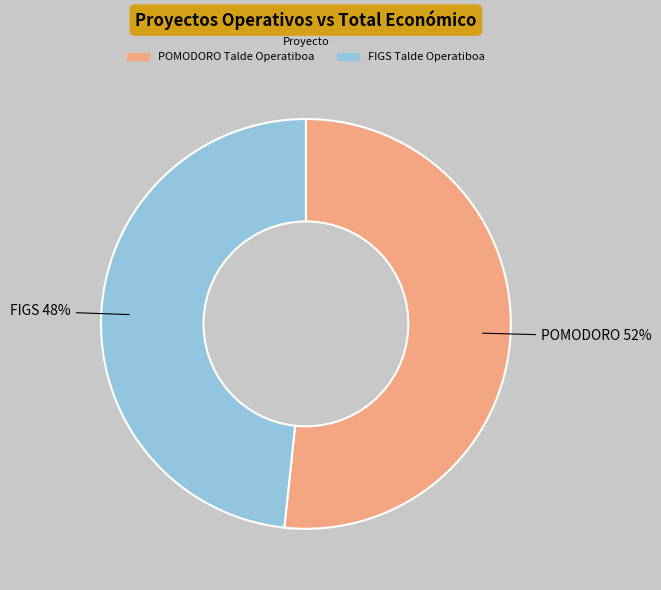

What is the ratio of the value at POMODORO Talde Operatiboa to the value at FIGS Talde Operatiboa?

1.1